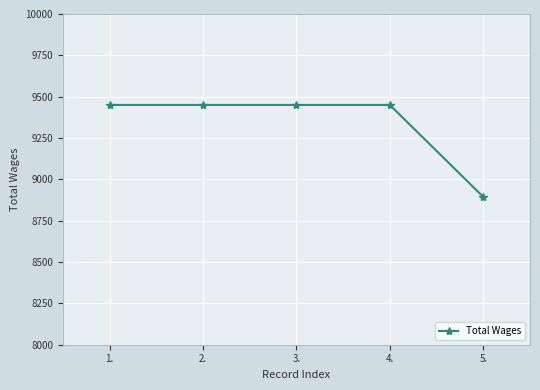

What value does the data have at 4., to the nearest 50?

9450